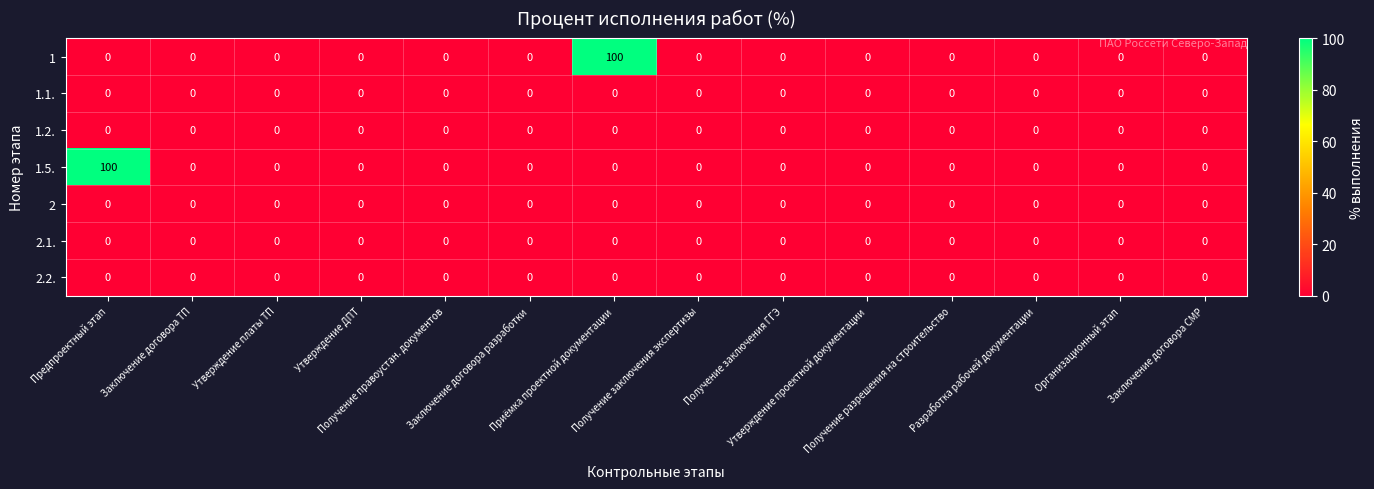

What is the difference between the maximum and minimum values in the 1.5. series?

100